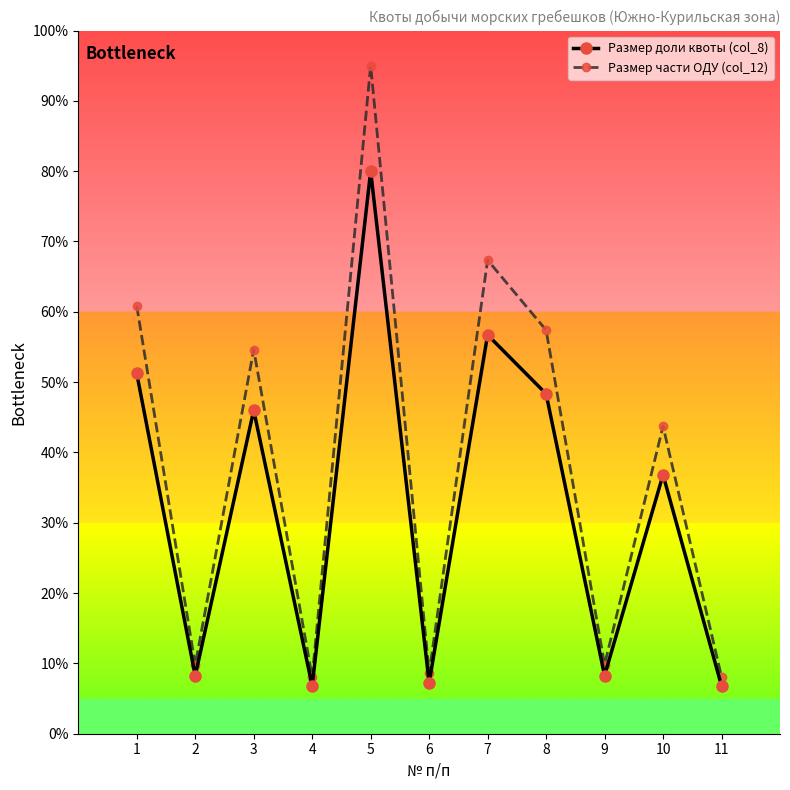

How many interior local peaks does the Размер доли квоты (col_8) series have?

4